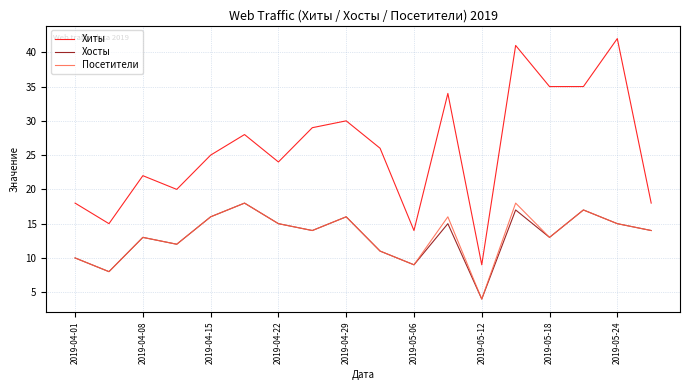

How many series are shown in this chart?

3